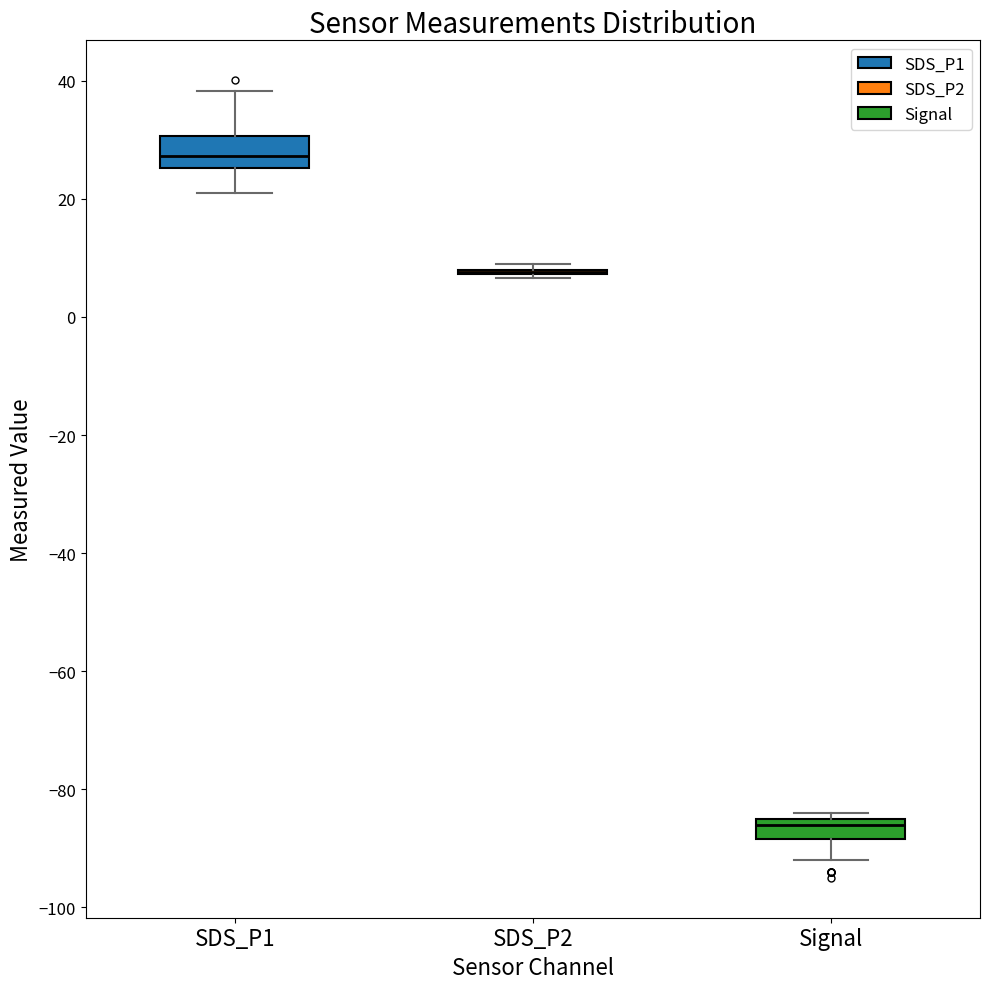

Reading left to right, transcribe this box plot: for each box, give where its median line is, the range the box spans, and where its two whiskers end, as read against the y-axis. The values are not printed on the chart, so give them approximately, as read against the axis.

SDS_P1: median 28, box 26 to 30, whiskers 20 to 38
SDS_P2: box collapsed to a line at 8, whiskers 6 to 8
Signal: median -86, box -88 to -84, whiskers -92 to -84 (just above the box's upper edge)